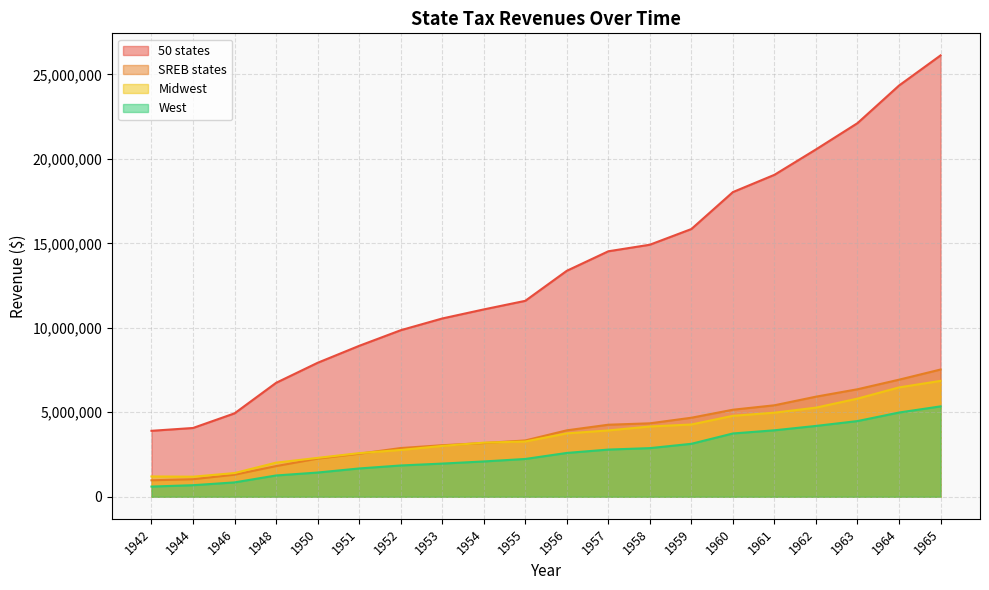

Which series ends up on top after the final intersection of Midwest and SREB states?

SREB states